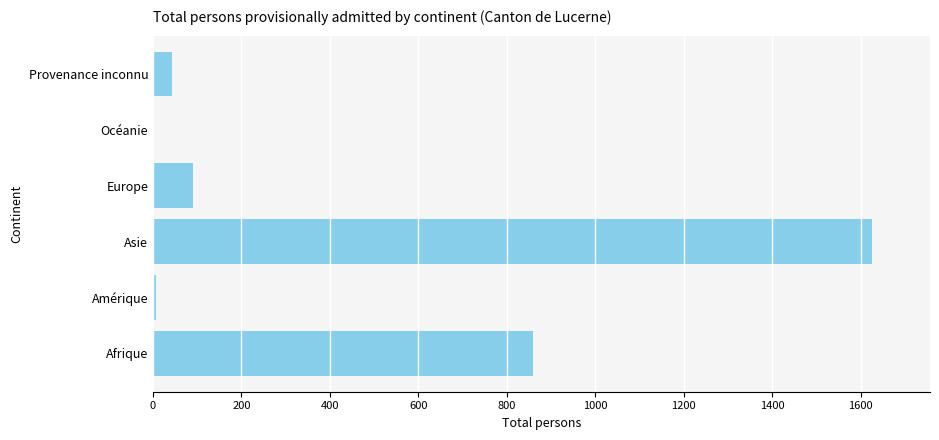

What is the sum of all values?

2624